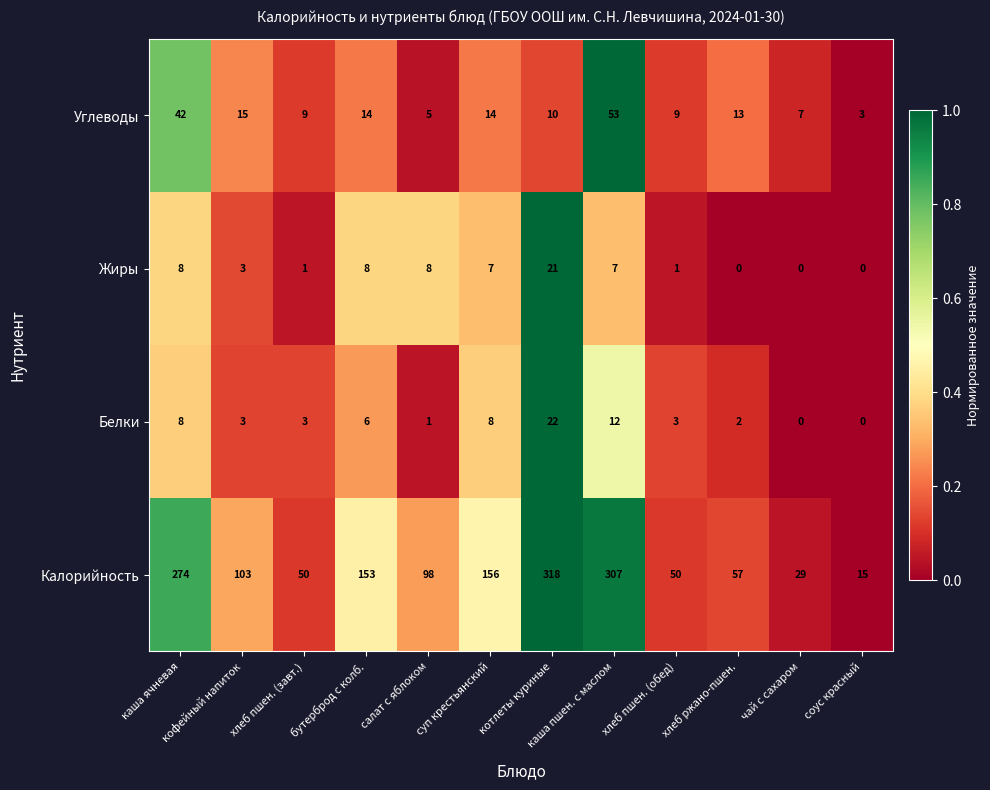

At which category is the sum across all series the highest?

каша пшен. с маслом